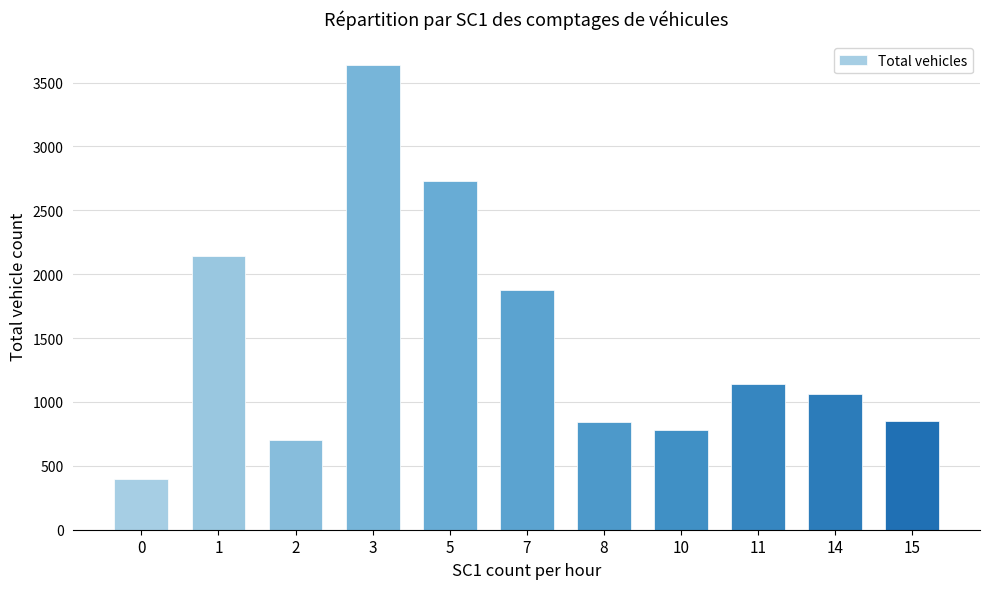

Where does the data first go above 1065?

1